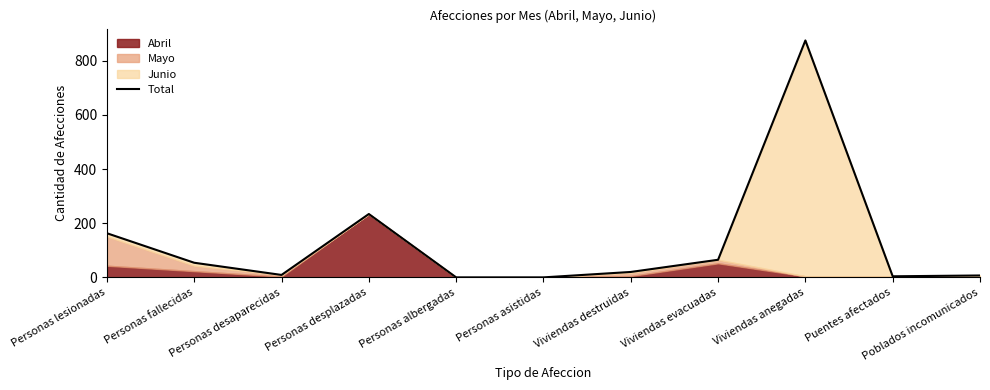

List the labels in order of value, largest first.

Viviendas anegadas, Personas desplazadas, Personas lesionadas, Viviendas evacuadas, Personas fallecidas, Viviendas destruidas, Personas desaparecidas, Poblados incomunicados, Puentes afectados, Personas albergadas, Personas asistidas